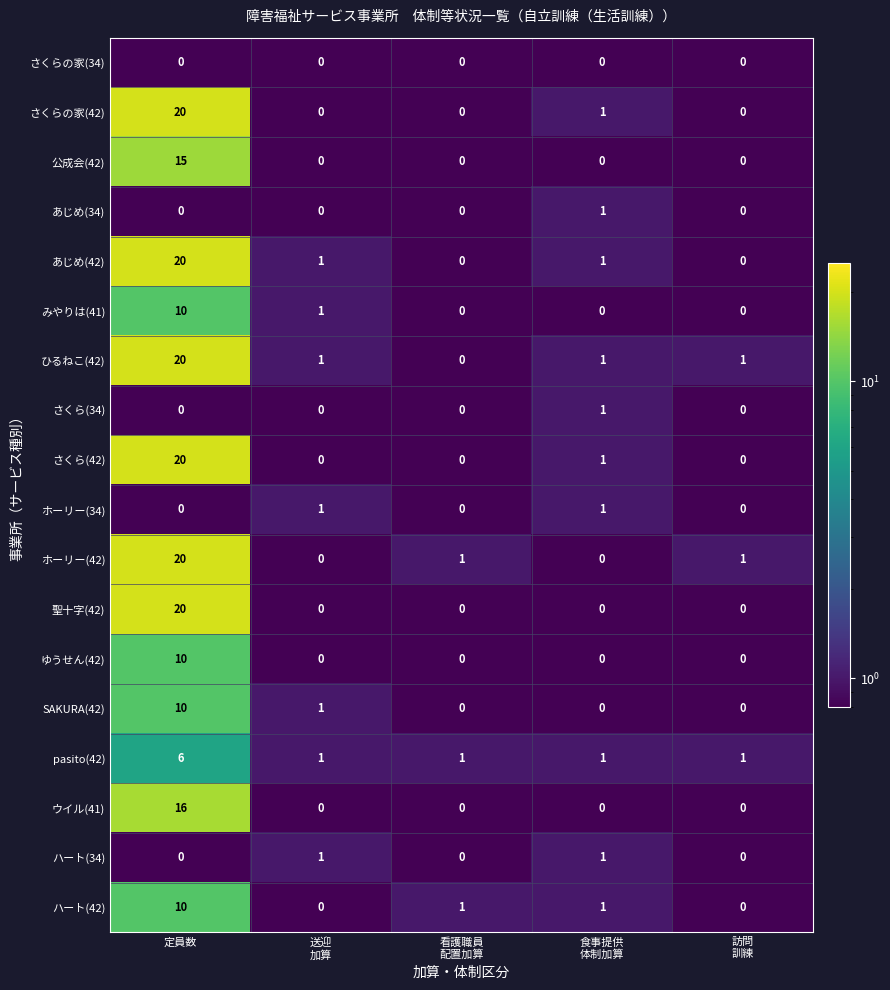

What is the sum of all ゆうせん(42) values?

10